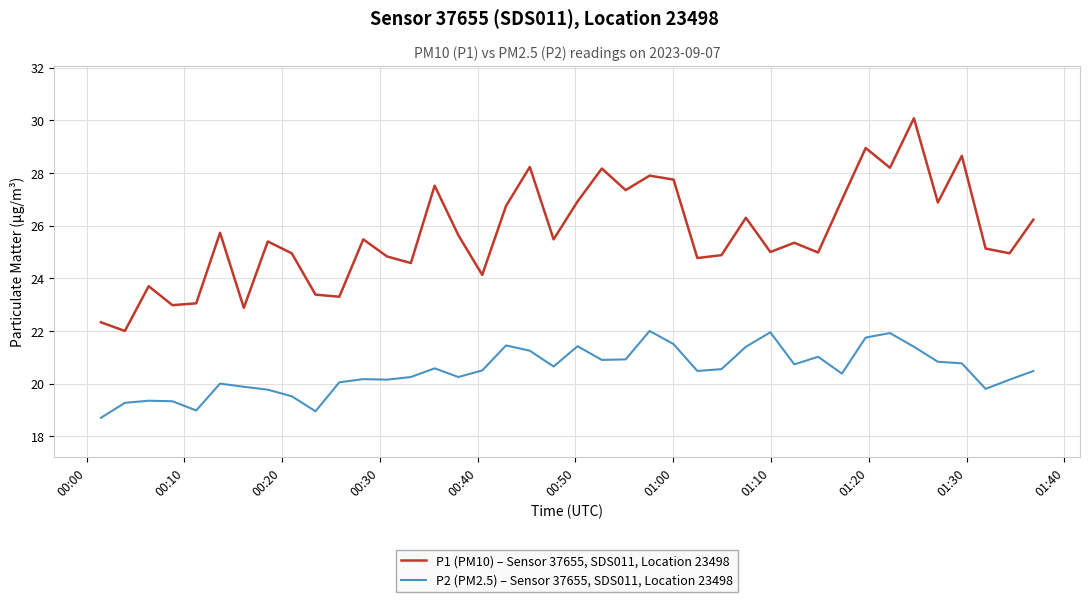

Does the chart have visible grid lines?

Yes